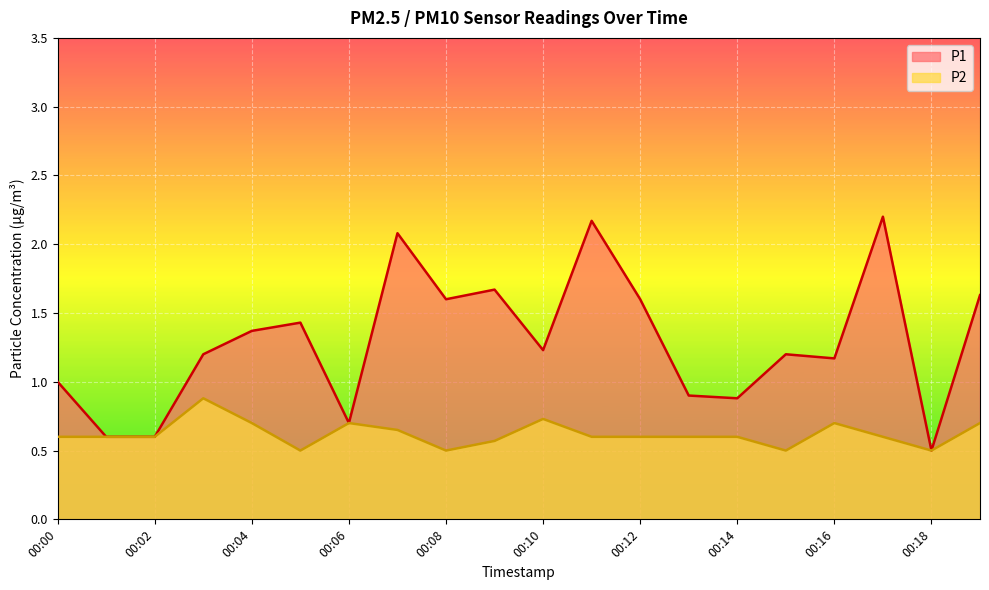

What are all the series names shown in the legend?

P1, P2